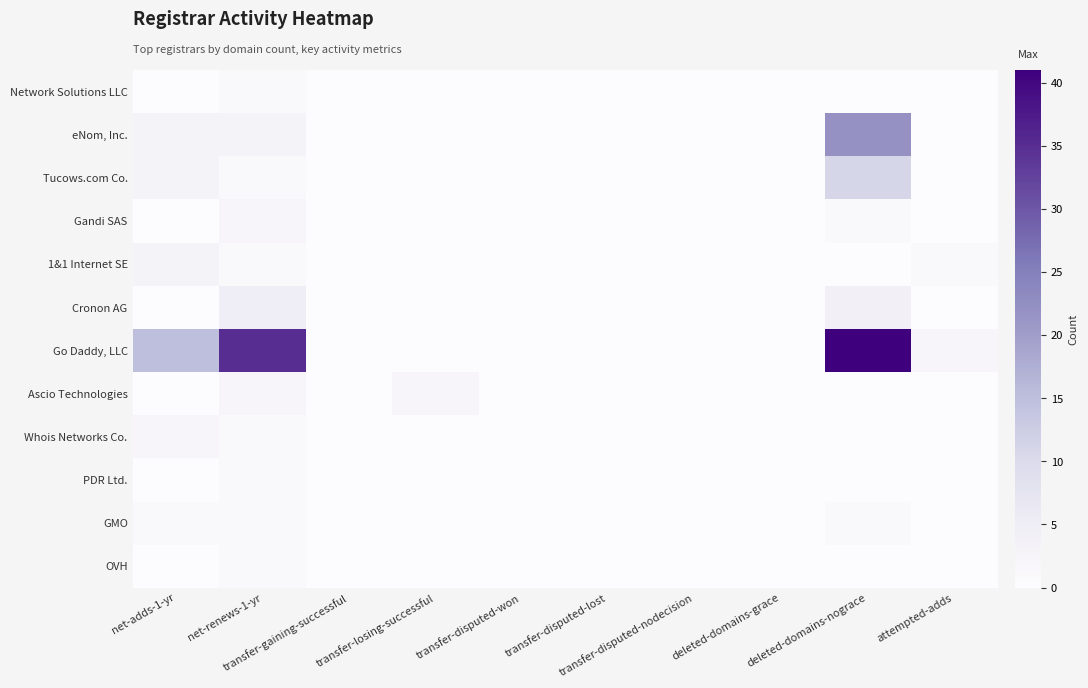

Which series has the largest total across all categories?

Go Daddy, LLC